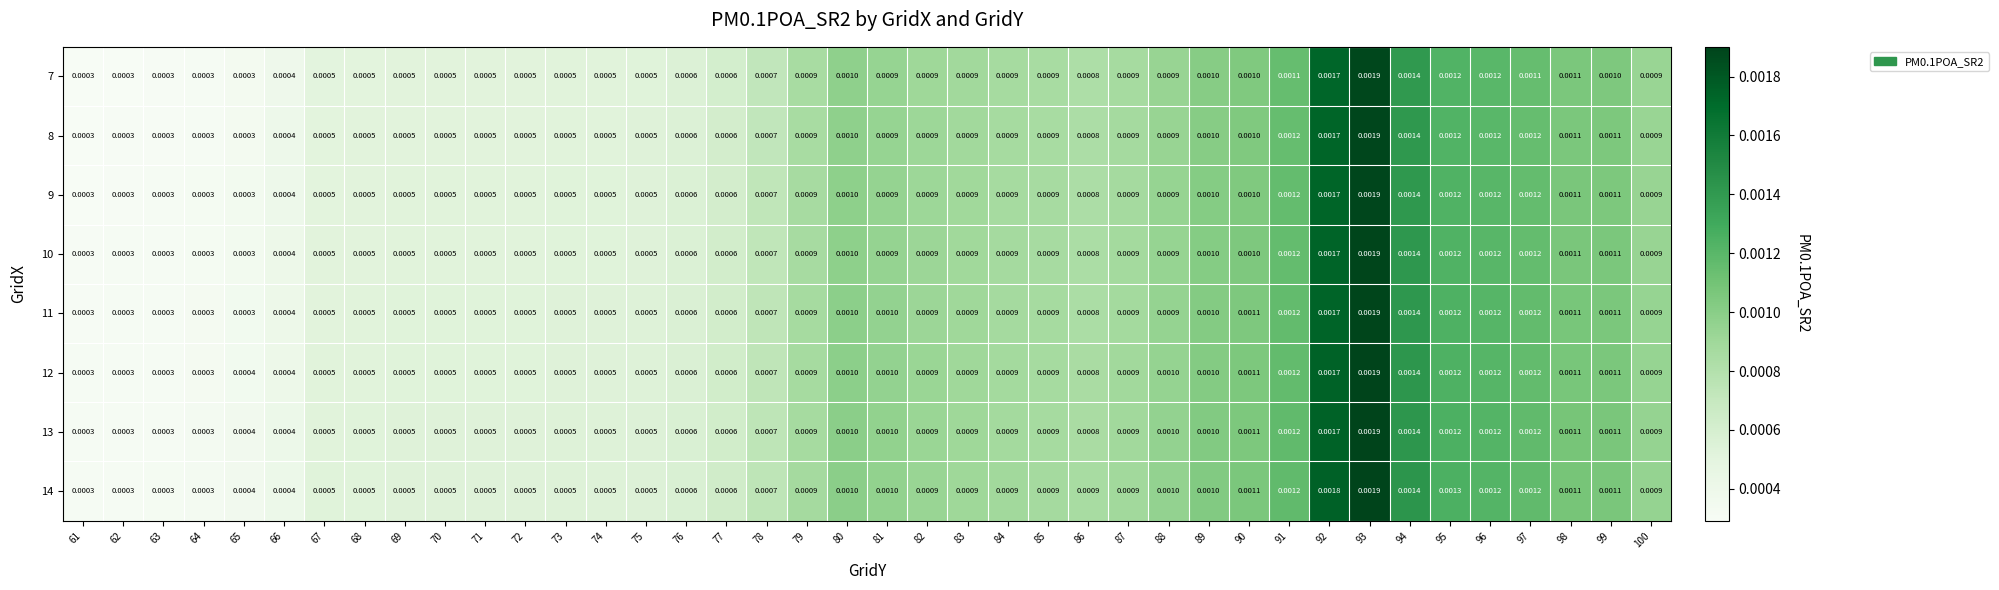

Is the value of 10 at 99 greater than the value of 14 at 92?

No